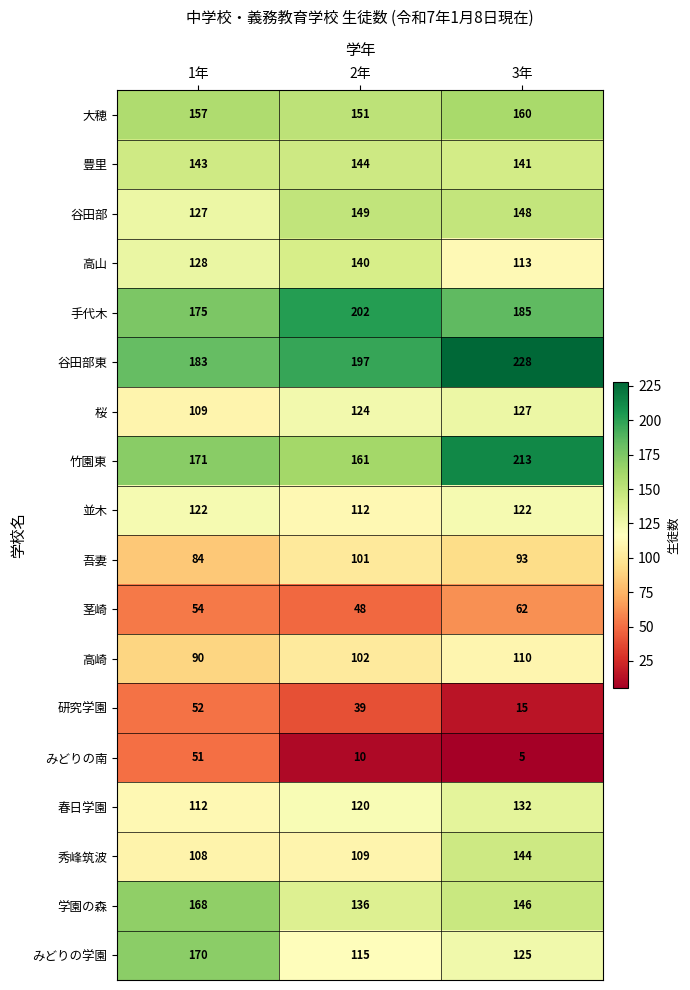

At which category is the sum across all series the highest?

3年